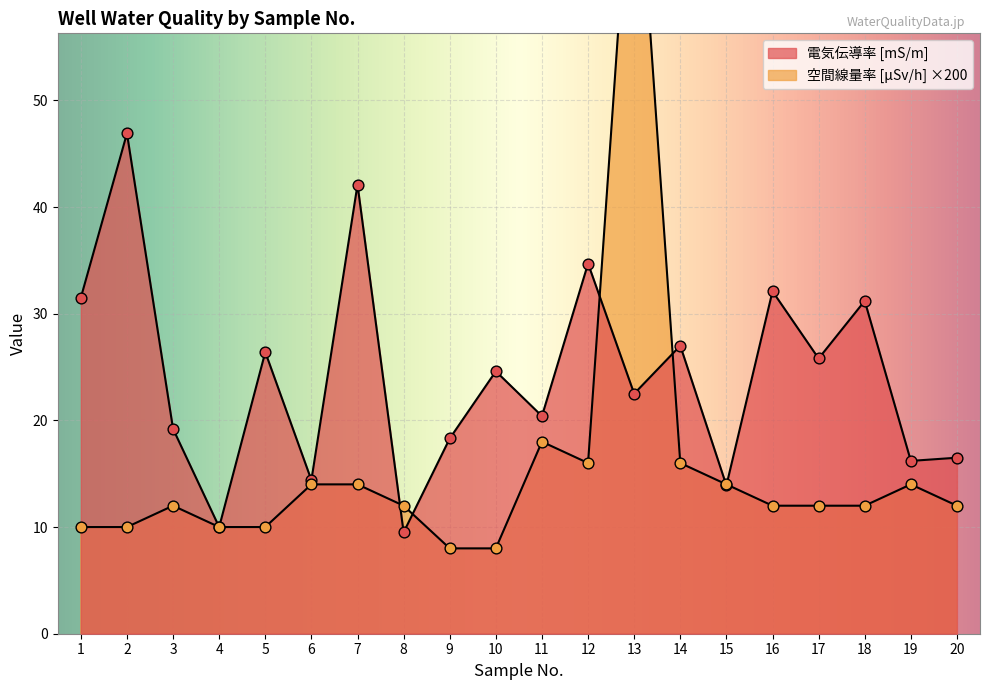

Which series reaches the maximum Y coordinate?

空間線量率 [μSv/h]